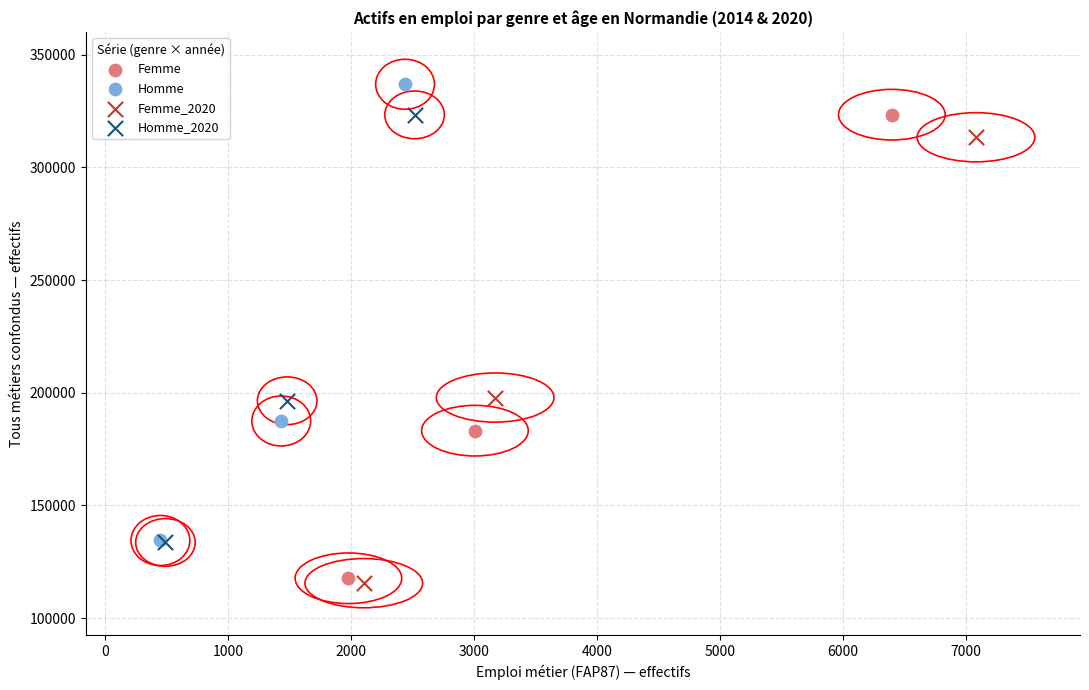

Which series reaches the maximum Y coordinate?

Homme